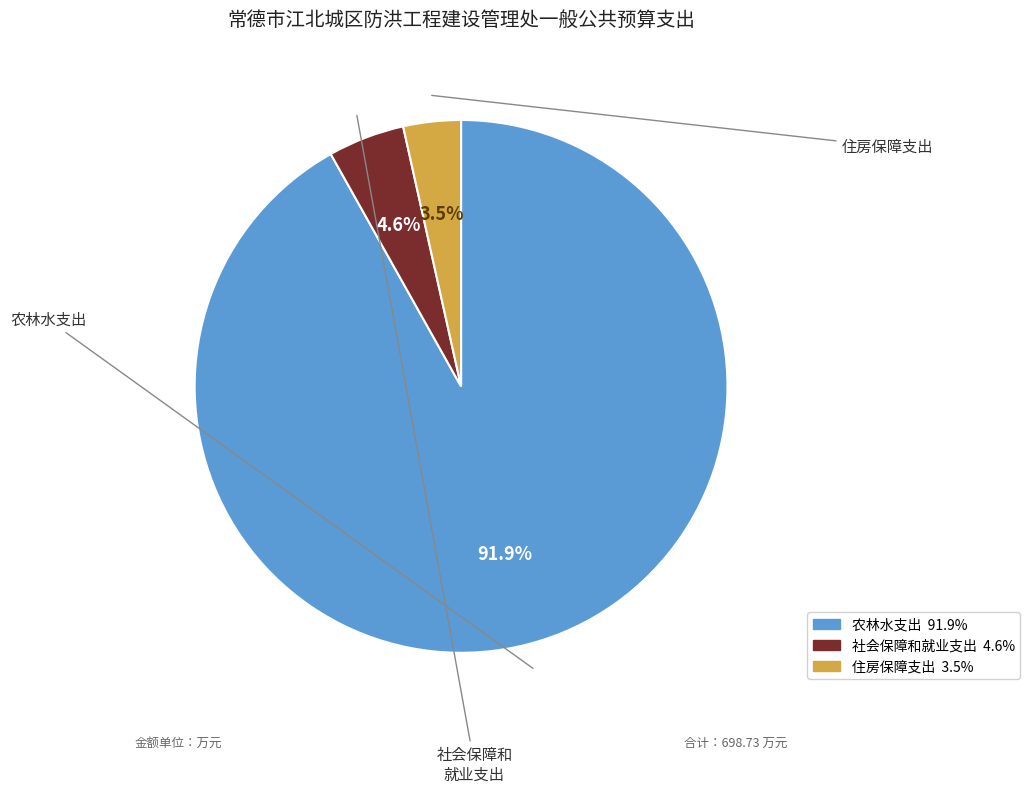

Does 住房保障支出 account for over 50% of the chart?

No